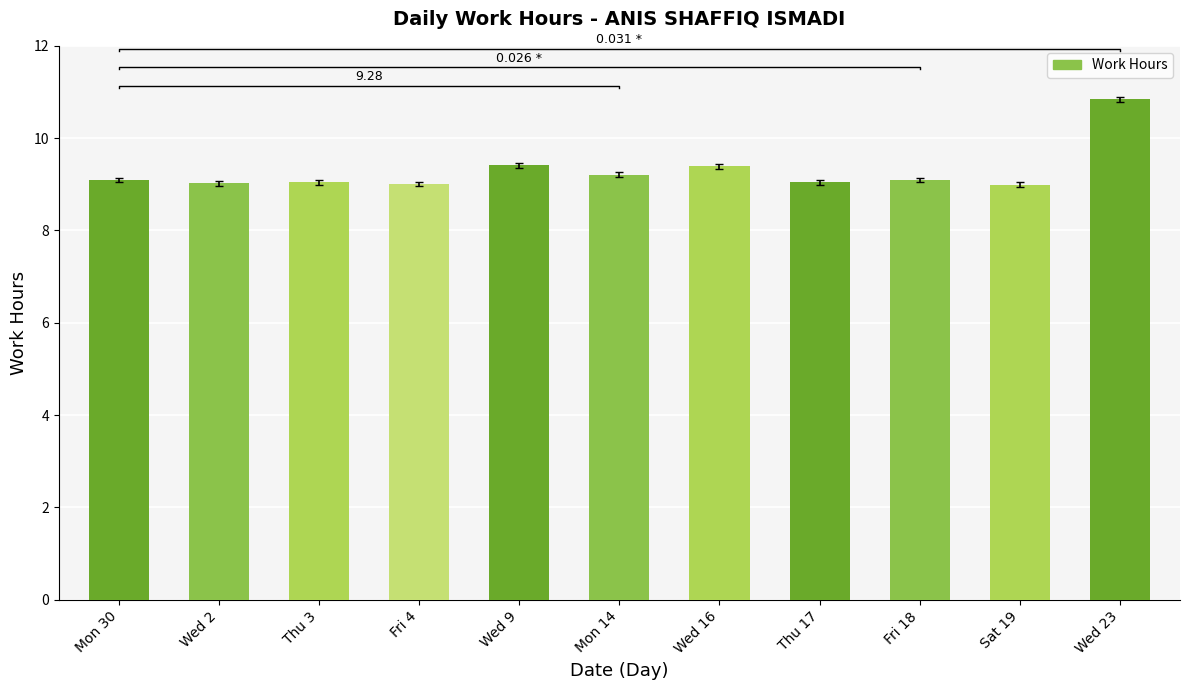

At which category does the chart reach its peak across all series?

Wed 23